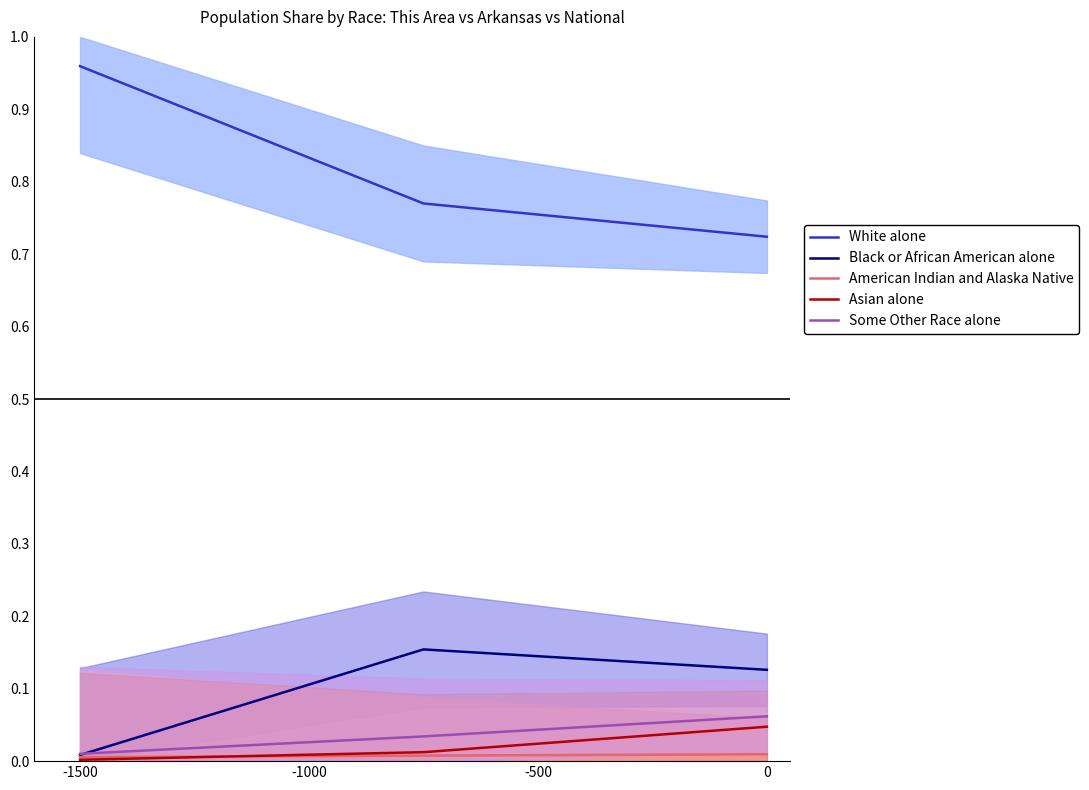

At how many categories does at least one series exceed 0?

3